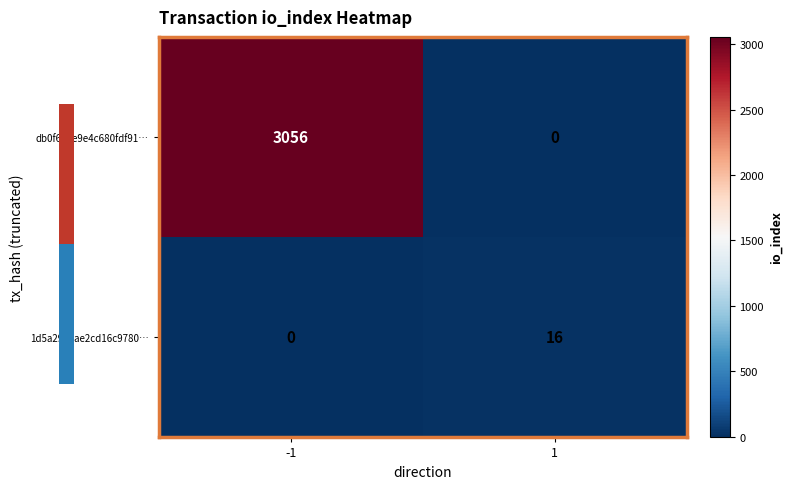

Rank the categories by 1d5a2962ae2cd16c9780… value from highest to lowest.

1, -1